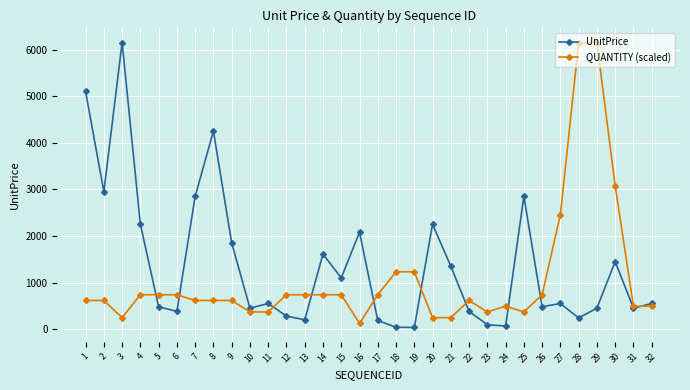

At which category does UnitPrice reach its first local valley?

2